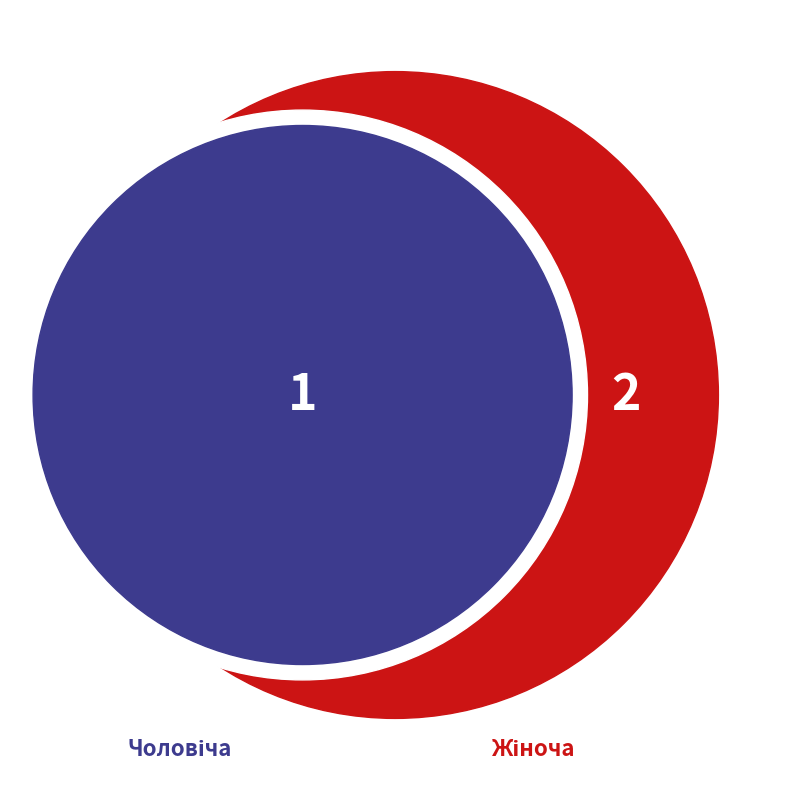

What is the change in value from Чоловіча to Жіноча?

+1